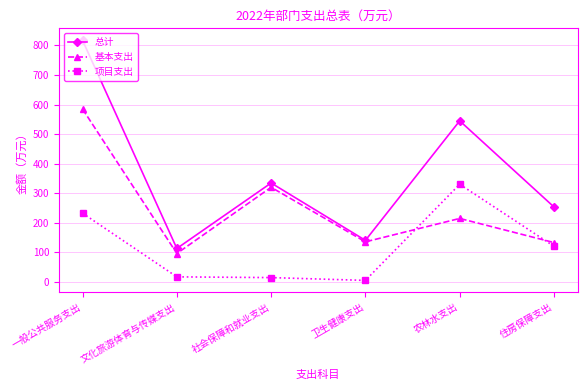

What is the smallest value displayed?

5.0